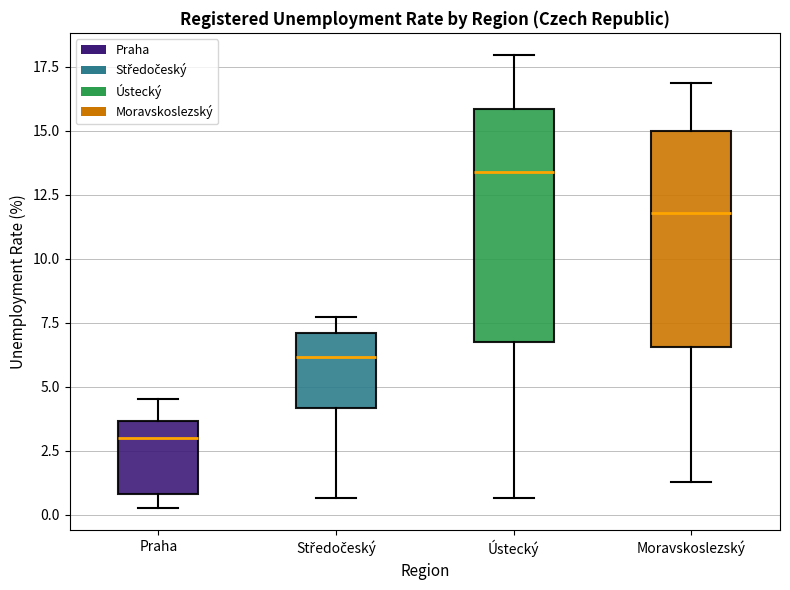

Which box is the tallest, from its lower edge to its upper edge?

Ústecký